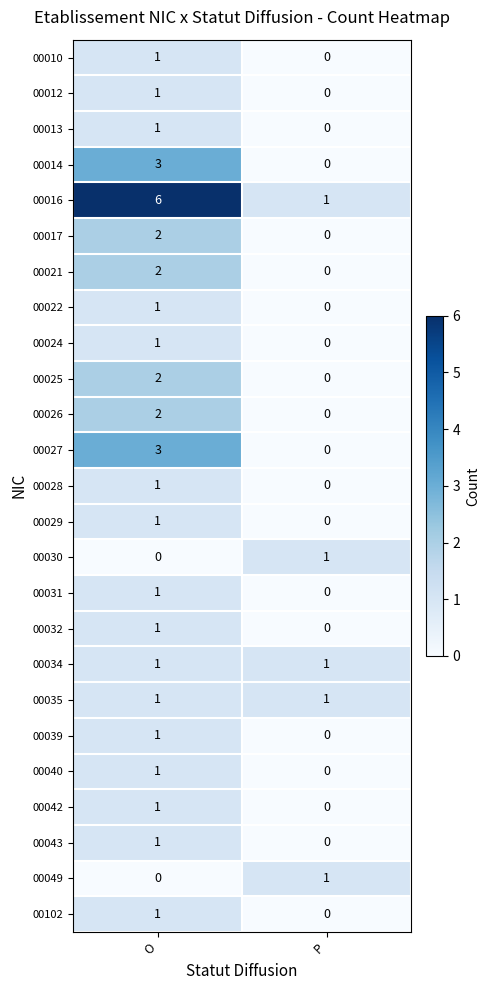

The value of 00024 at O is 2. True or false?

False